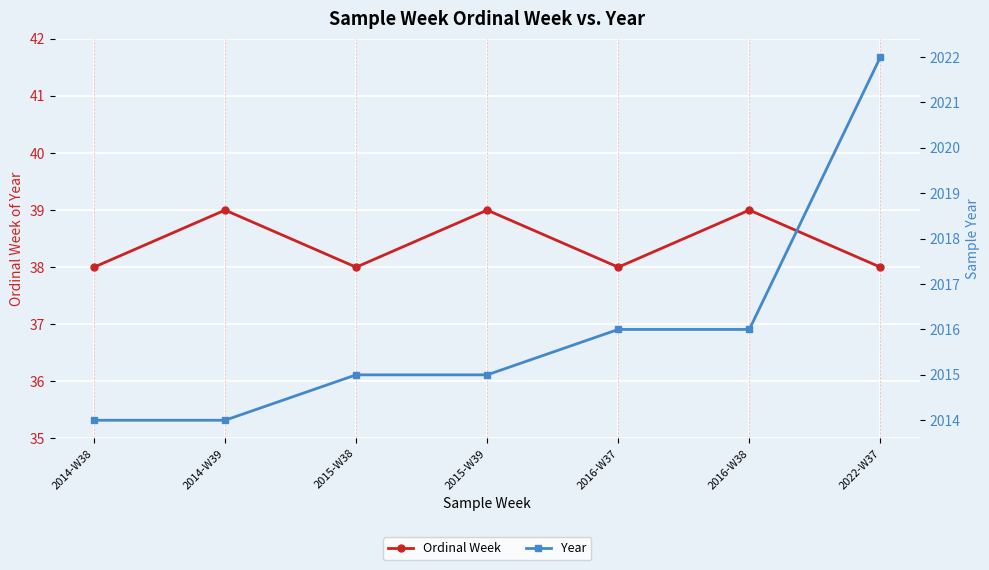

True or false: Year has more than 1 points higher than both neighbors.

False